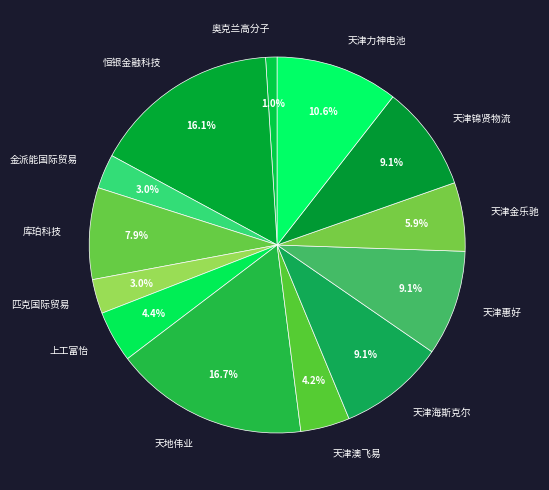

Approximately how many times larger is the value at 上工富怡 compared to 天津锦贤物流?

0.5